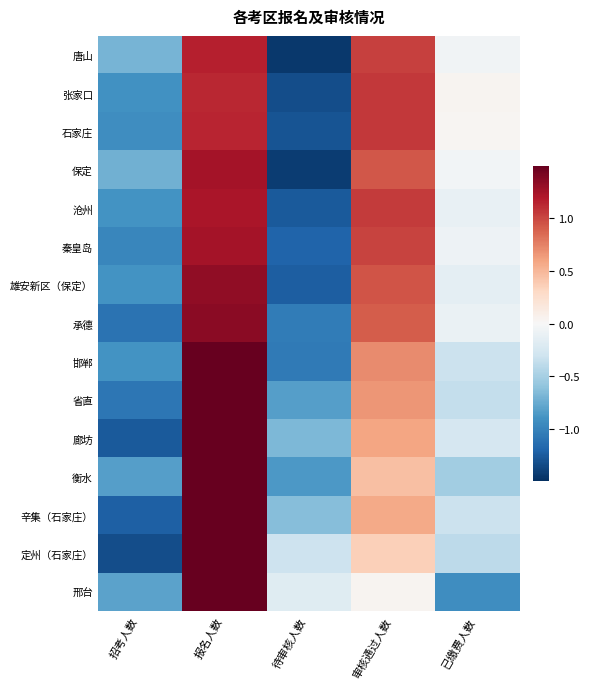

What is the total value across all series at 待审核人数?

-14.8